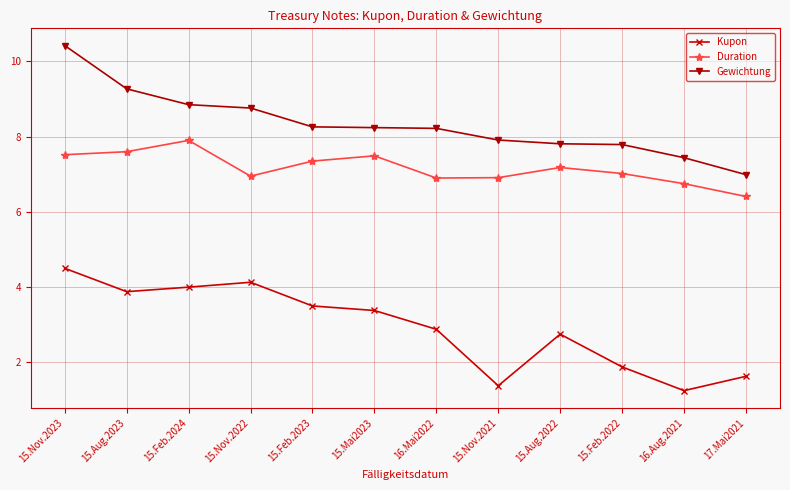

Read the Gewichtung value at 15.Aug.2022.

7.8